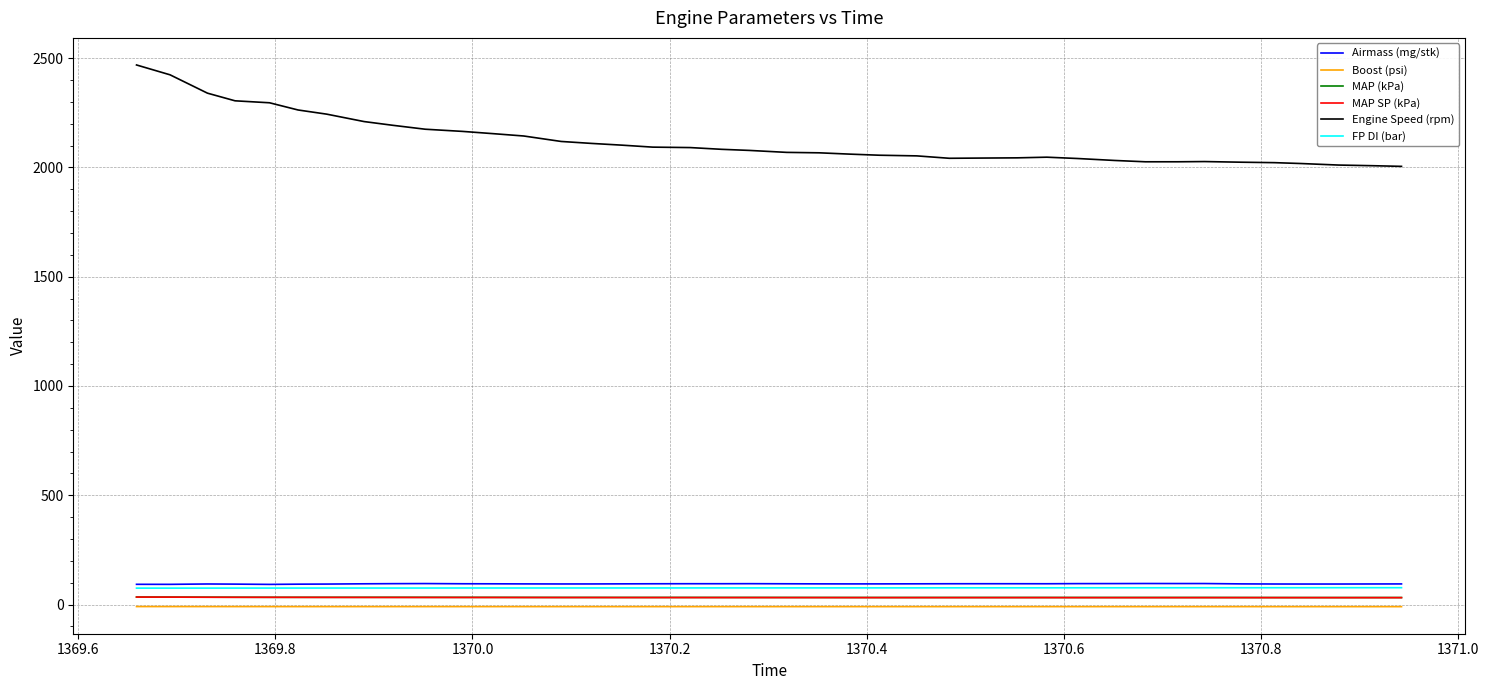

Which series has the widest spread of values?

Engine Speed (rpm)